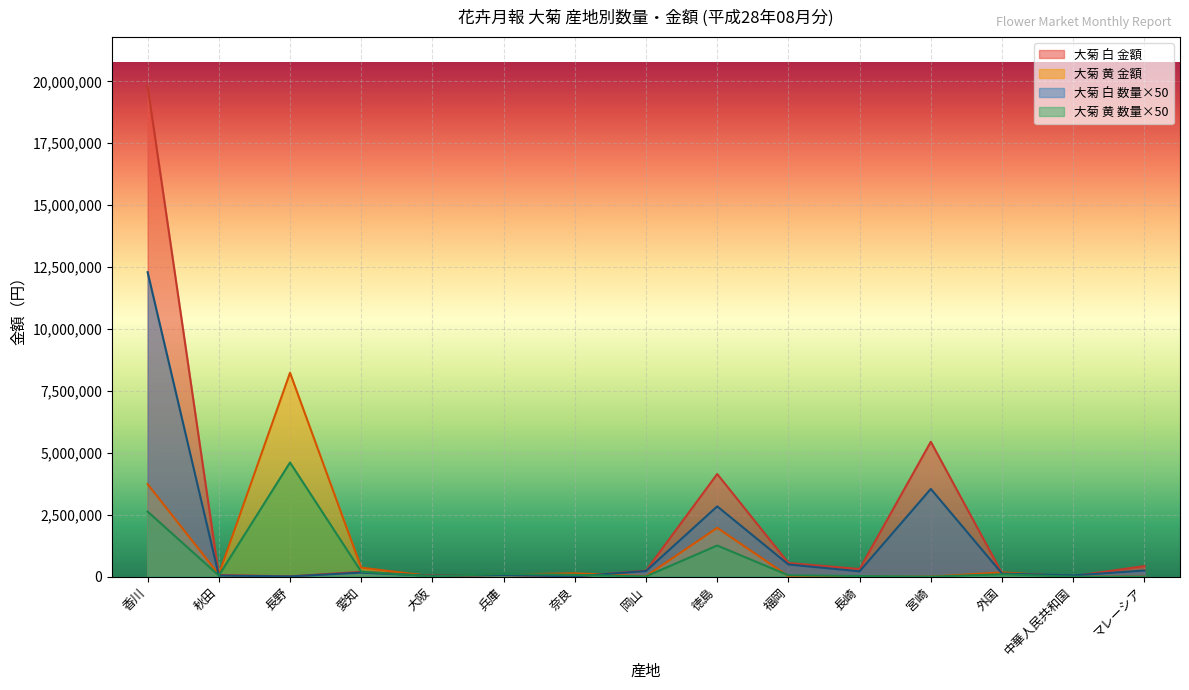

Where is the first local maximum for 大菊 黄 金額?

長野